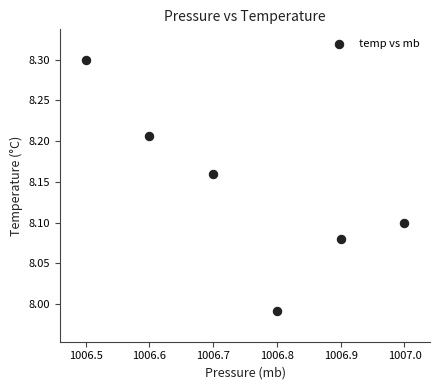

What is the range of Y values (max minus min)?

0.3